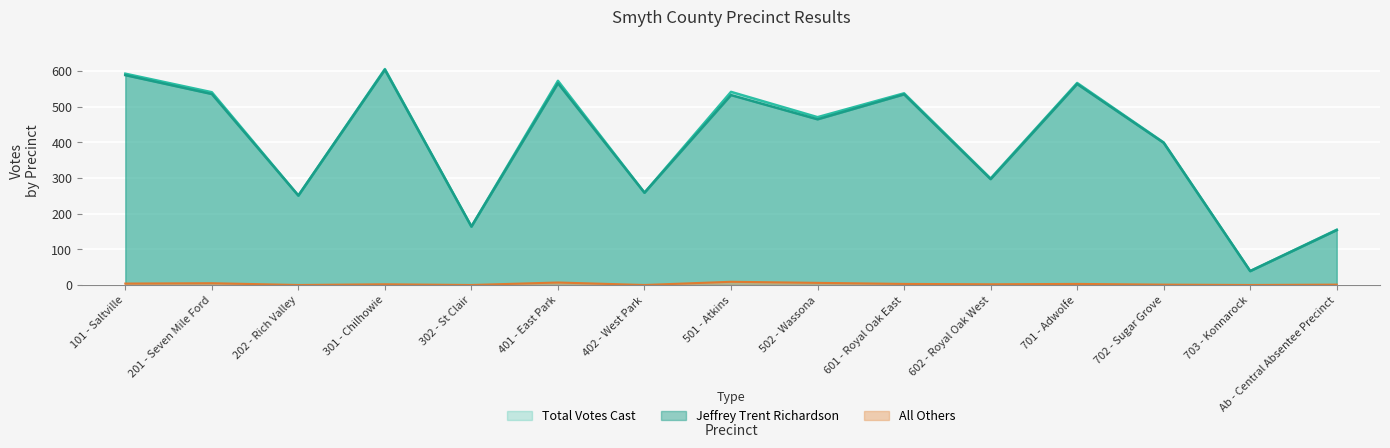

Reading left to right, what are all the values shown in this chart?

Total Votes Cast: 101 - Saltville=593	201 - Seven Mile Ford=541	202 - Rich Valley=251	301 - Chilhowie=606	302 - St Clair=164	401 - East Park=573	402 - West Park=259	501 - Atkins=542	502 - Wassona=471	601 - Royal Oak East=538	602 - Royal Oak West=299	701 - Adwolfe=567	702 - Sugar Grove=400	703 - Konnarock=39	Ab - Central Absentee Precinct=155
Jeffrey Trent Richardson: 101 - Saltville=589	201 - Seven Mile Ford=536	202 - Rich Valley=251	301 - Chilhowie=604	302 - St Clair=164	401 - East Park=566	402 - West Park=259	501 - Atkins=533	502 - Wassona=465	601 - Royal Oak East=535	602 - Royal Oak West=297	701 - Adwolfe=564	702 - Sugar Grove=399	703 - Konnarock=39	Ab - Central Absentee Precinct=154
All Others: 101 - Saltville=4	201 - Seven Mile Ford=5	202 - Rich Valley=0	301 - Chilhowie=2	302 - St Clair=0	401 - East Park=7	402 - West Park=0	501 - Atkins=9	502 - Wassona=6	601 - Royal Oak East=3	602 - Royal Oak West=2	701 - Adwolfe=3	702 - Sugar Grove=1	703 - Konnarock=0	Ab - Central Absentee Precinct=1